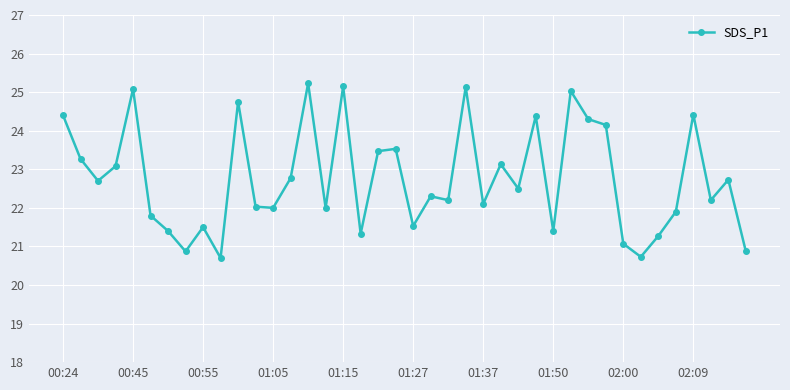

True or false: there are more than 2 points higher than both neighbors.

True